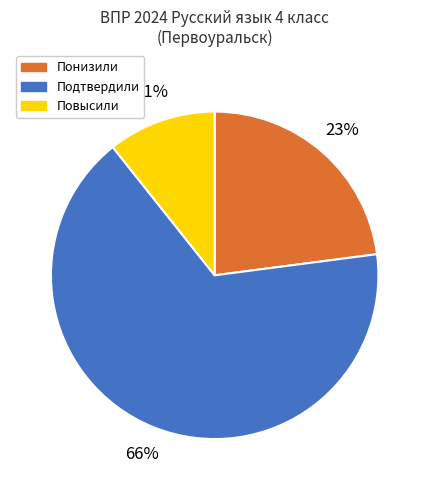

Is the sum of Понизили and Подтвердили greater than half?

Yes